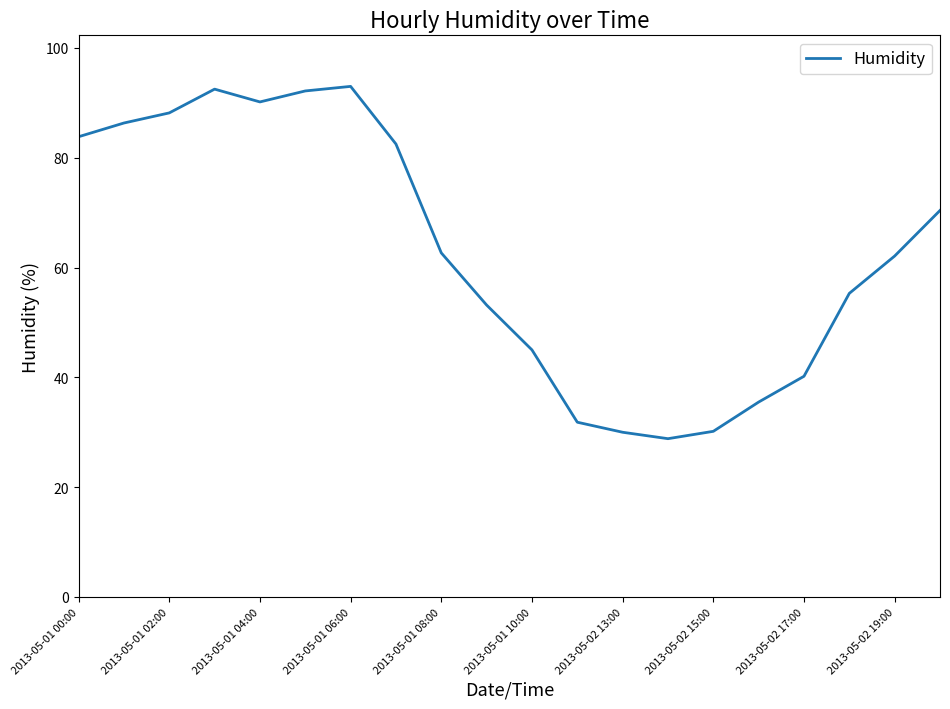

What is the maximum value shown in the chart?

93.0